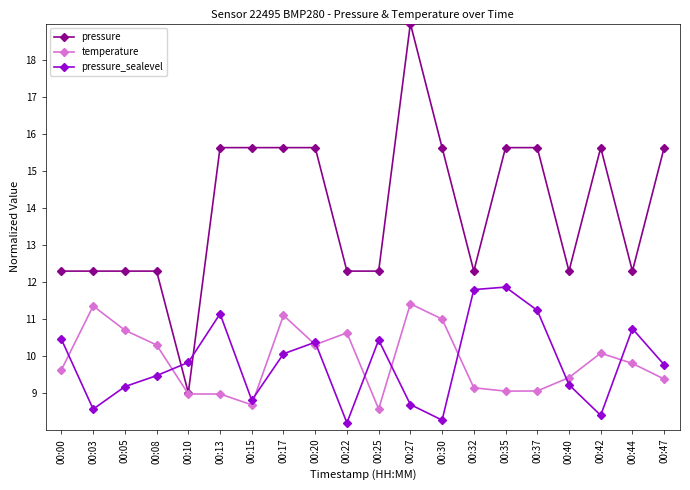

What is the difference between the temperature values at 00:15 and 00:27?

2.7